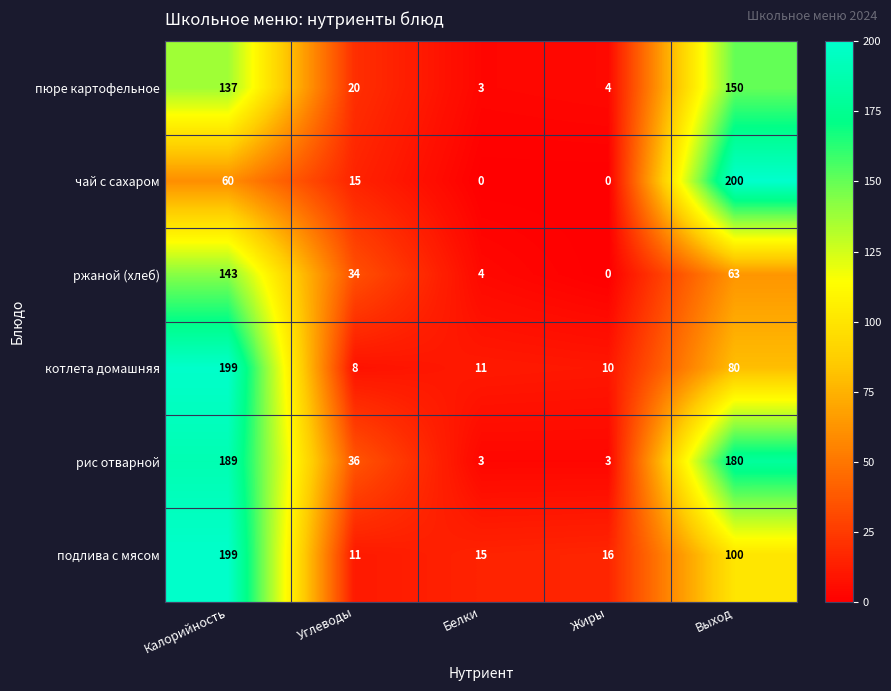

At which label does котлета домашняя first exceed 11?

Калорийность